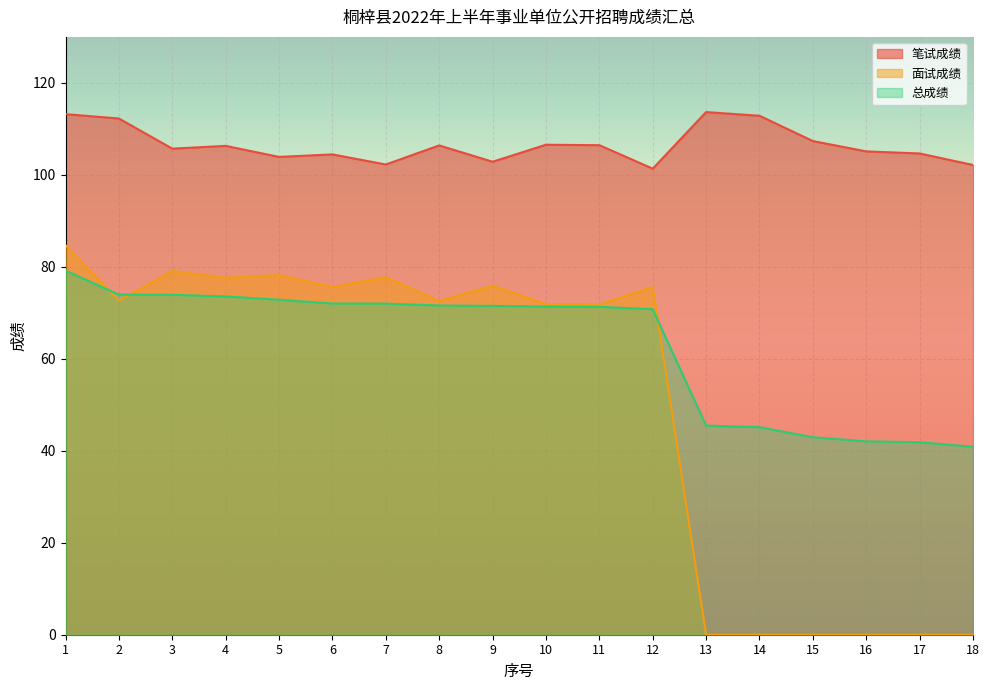

True or false: 笔试成绩 has more than 0 interior local peaks.

True